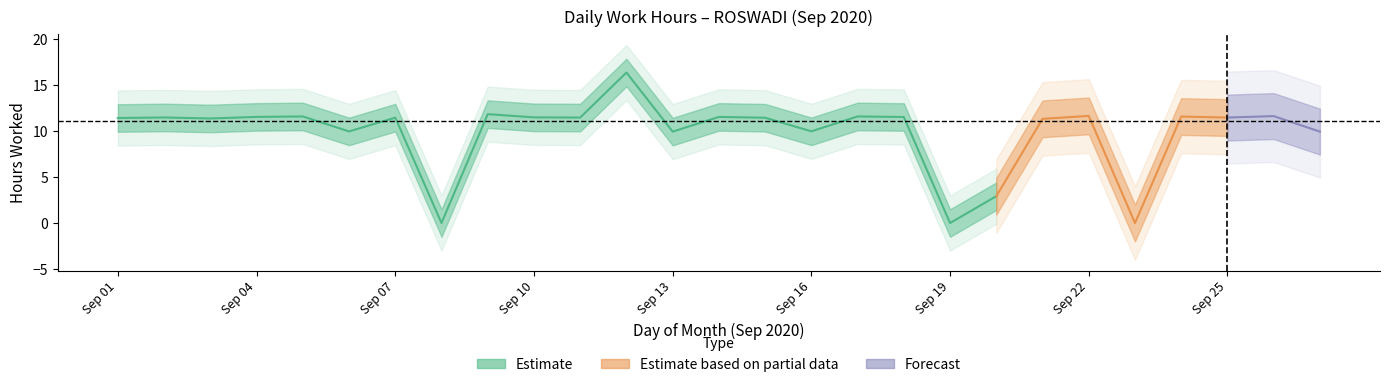

How many points are higher than both their immediate neighbors (excluding endpoints)?

10